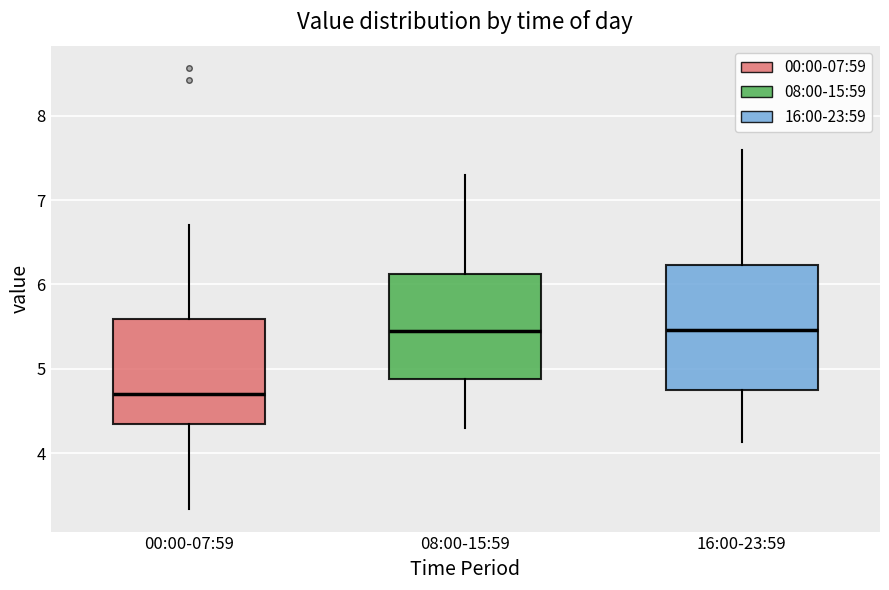

Which box's median line is the lowest?

00:00-07:59